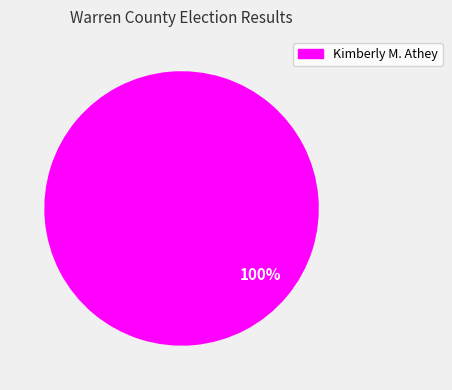

To the nearest percent, what percentage of the pie is Kimberly M. Athey?

100%